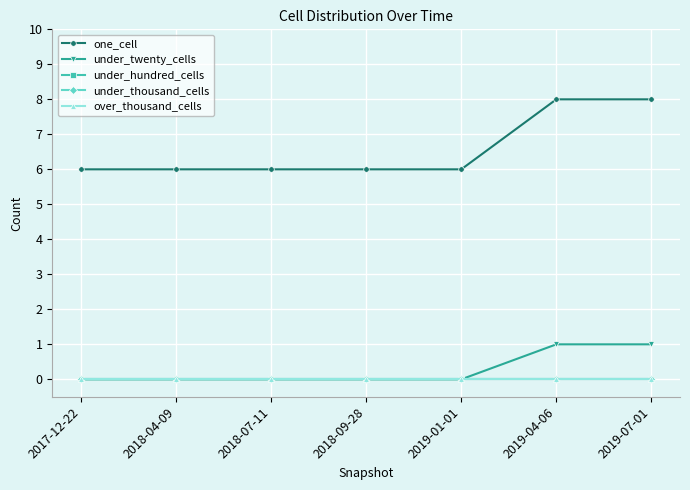

Does the chart have visible grid lines?

Yes